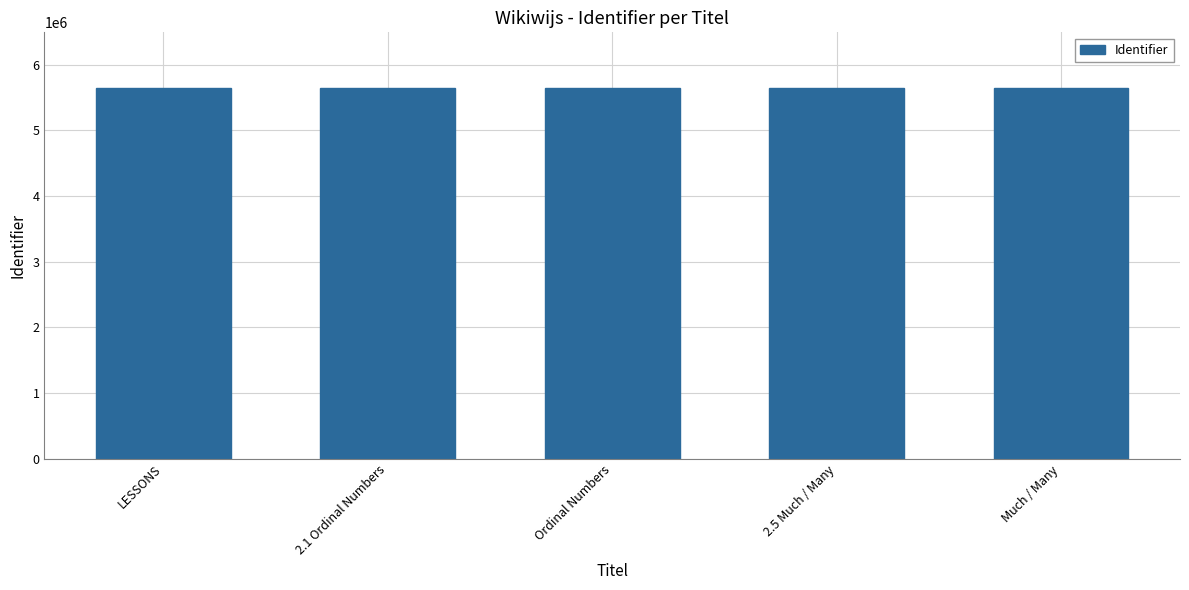

What is the minimum value shown in the chart?

5646635